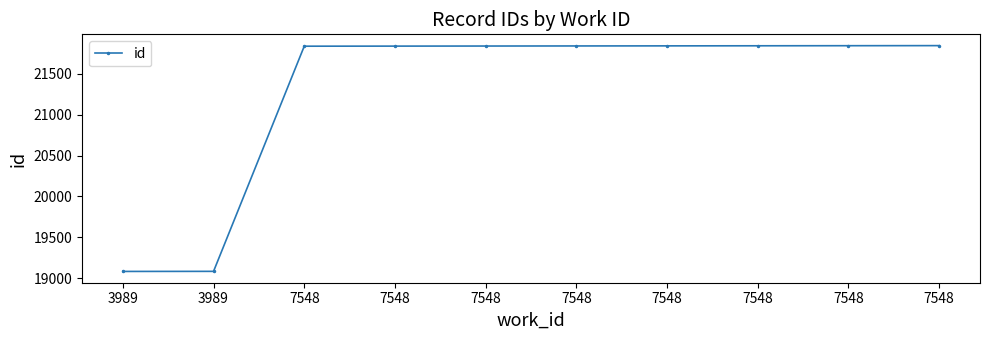

What is the value of the 4th point from the left?

21838